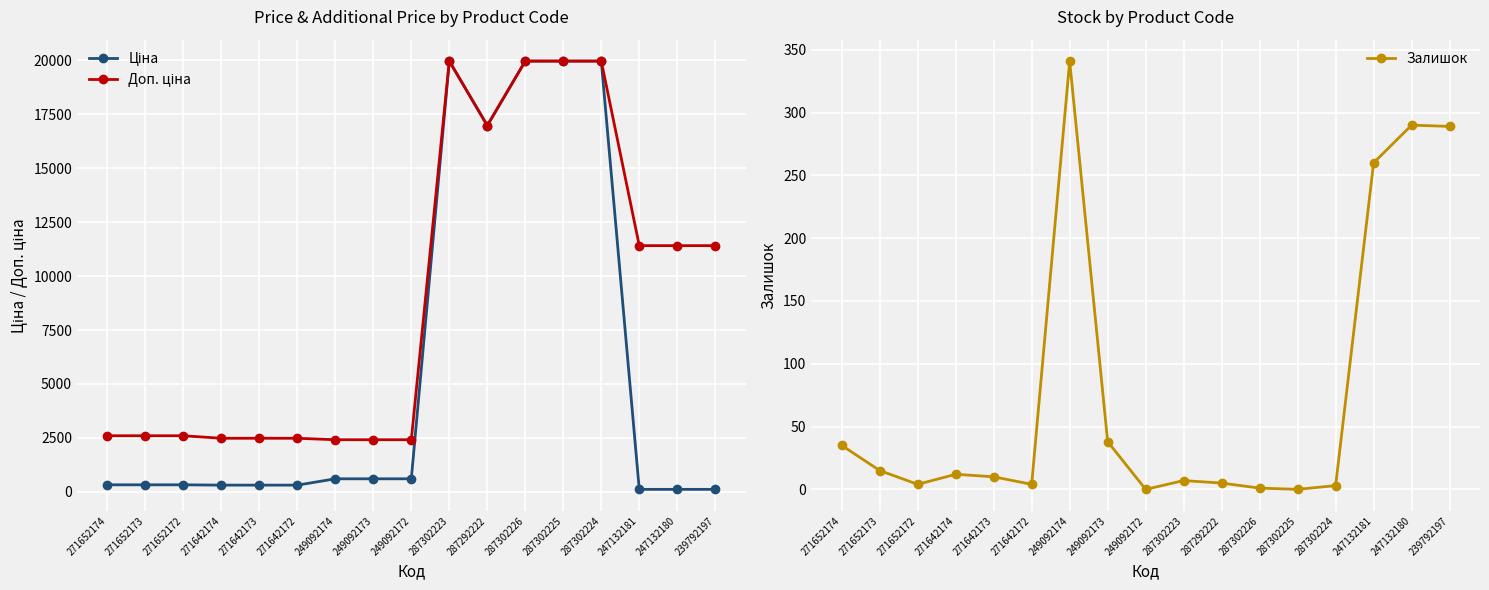

Where is the first local maximum for Ціна?

287302223